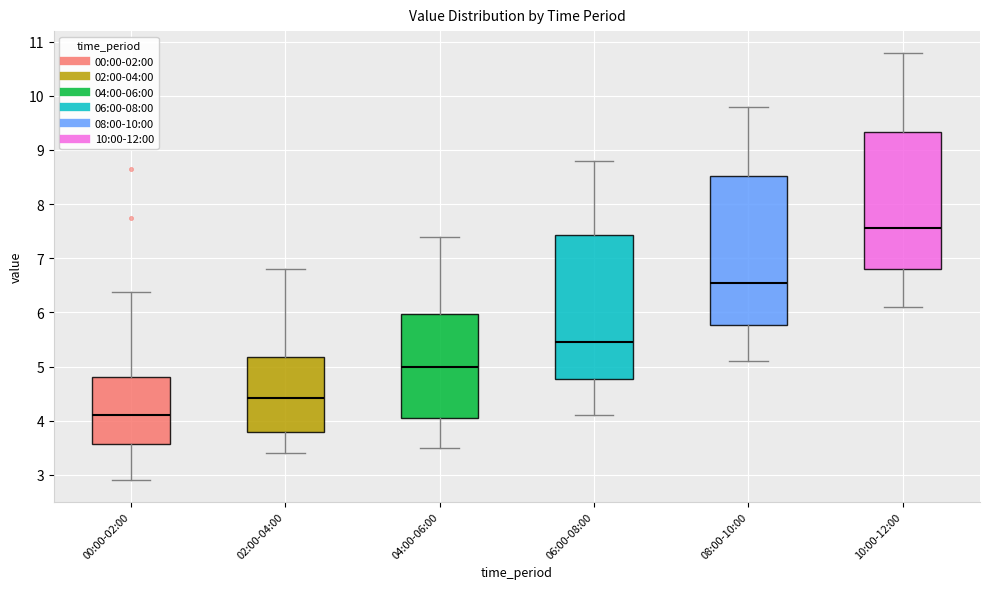

Where does the lower whisker of the box for 02:00-04:00 end on the y-axis? The values are not printed on the chart, so give them approximately, as read against the axis.

3.4